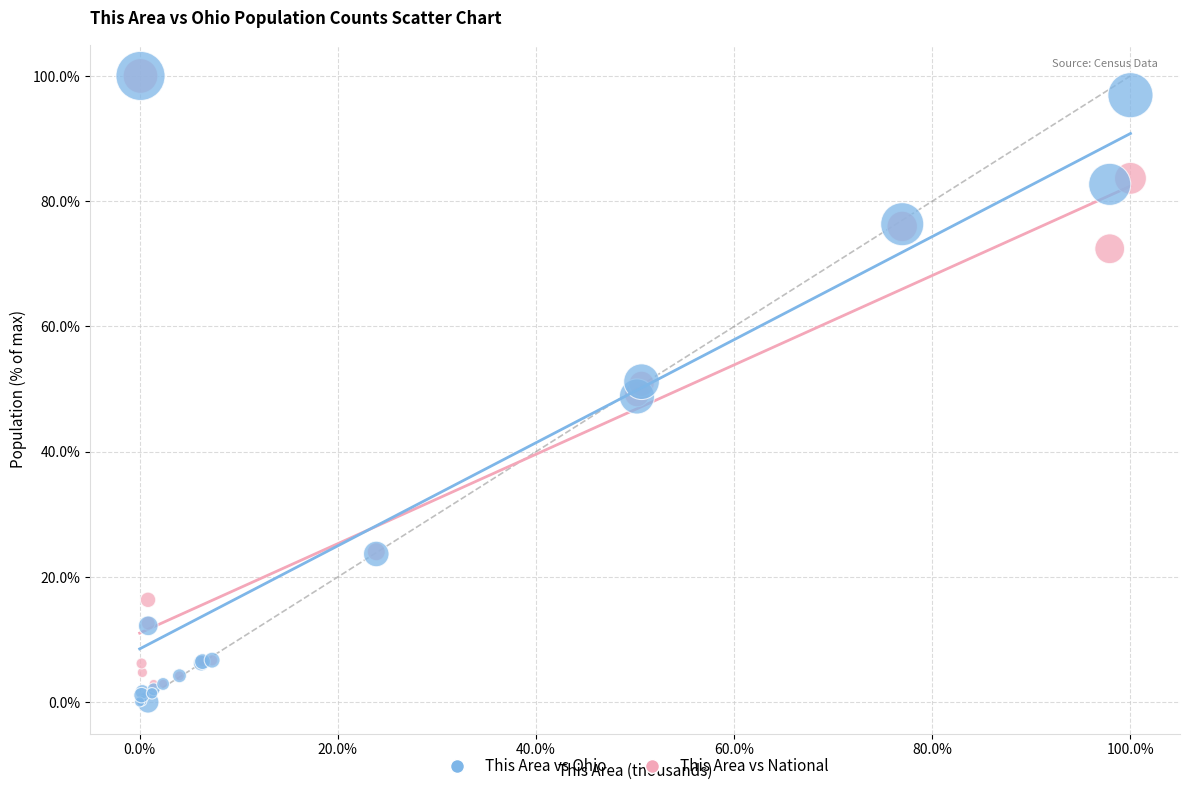

Which series has the largest Y range (max minus min)?

This Area vs Ohio